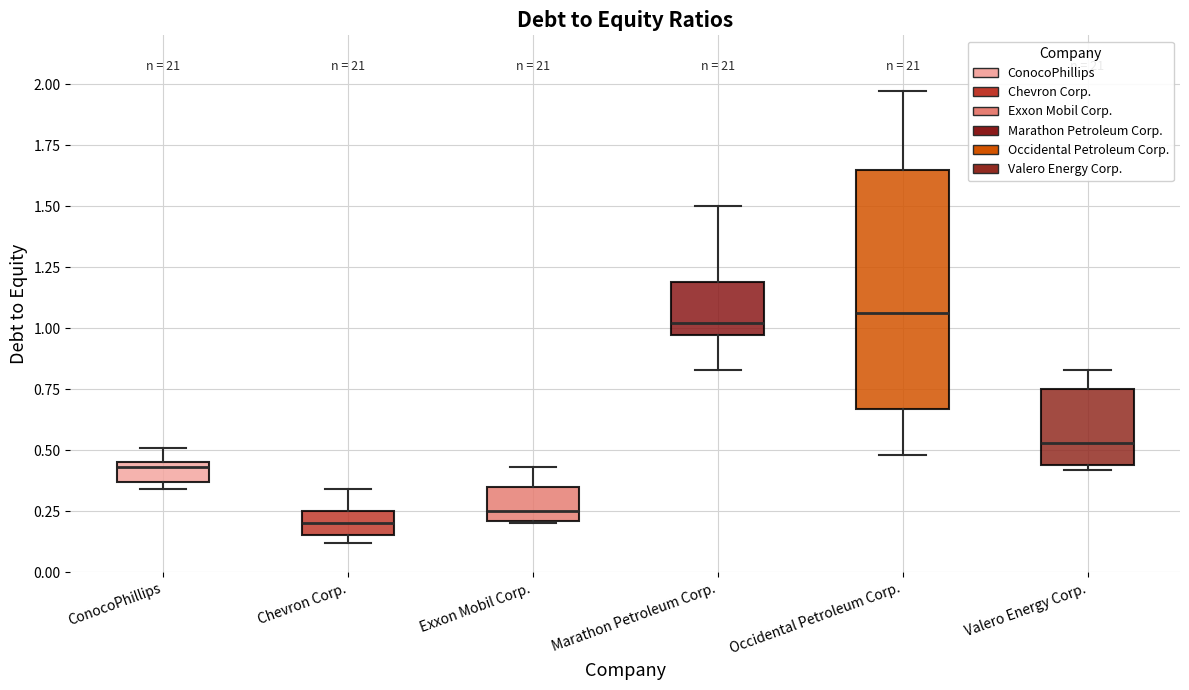

Where does the median line of the box for Marathon Petroleum Corp. sit on the y-axis? The values are not printed on the chart, so give them approximately, as read against the axis.

1.00